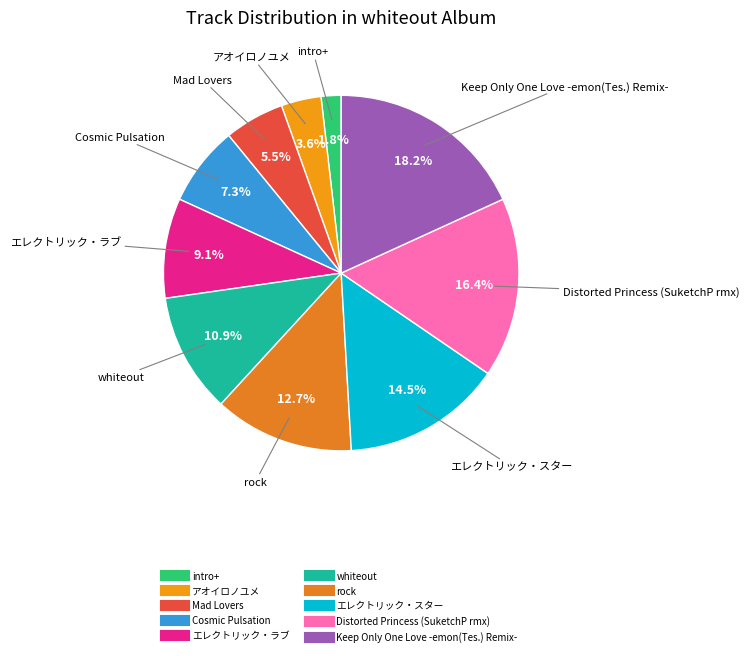

What percentage is NOT represented by whiteout?

89.1%